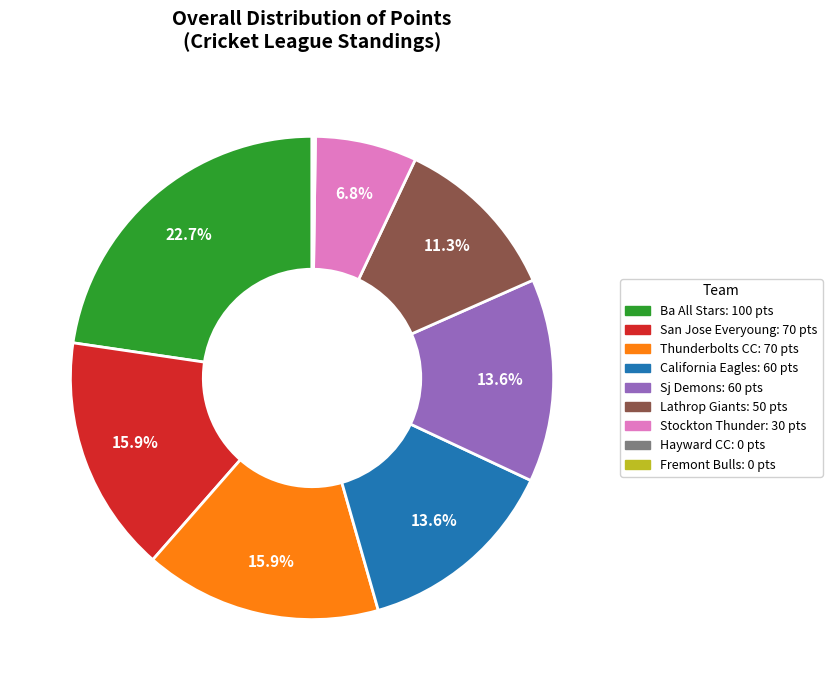

Combined, do Thunderbolts CC and Sj Demons account for over 50%?

No